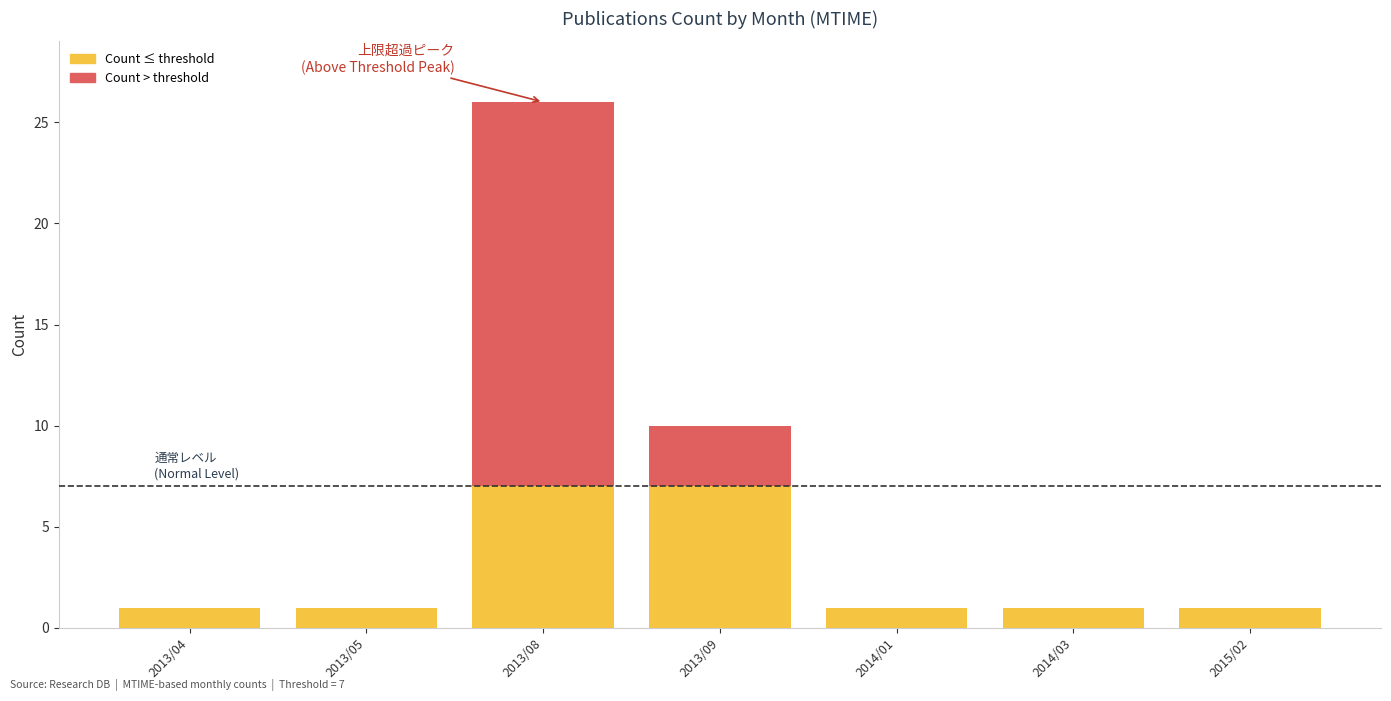

Does the chart contain stacked bars?

Yes